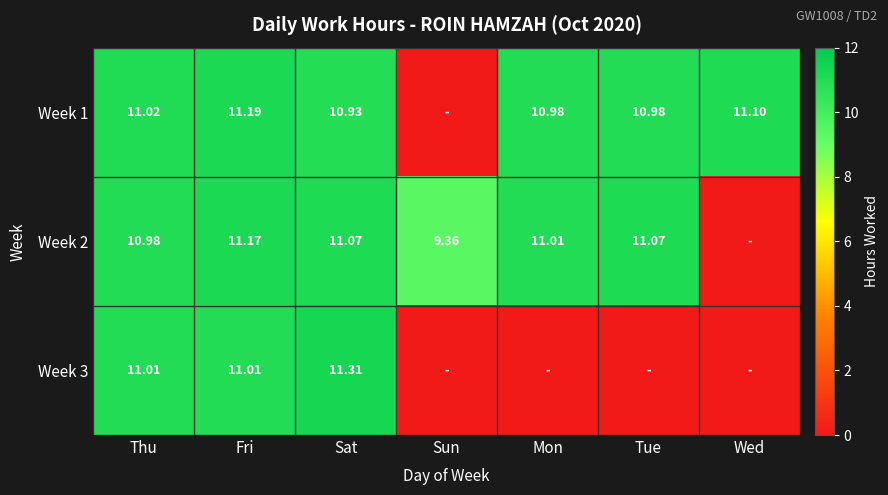

How many data points in Week 3 are above 0?

3